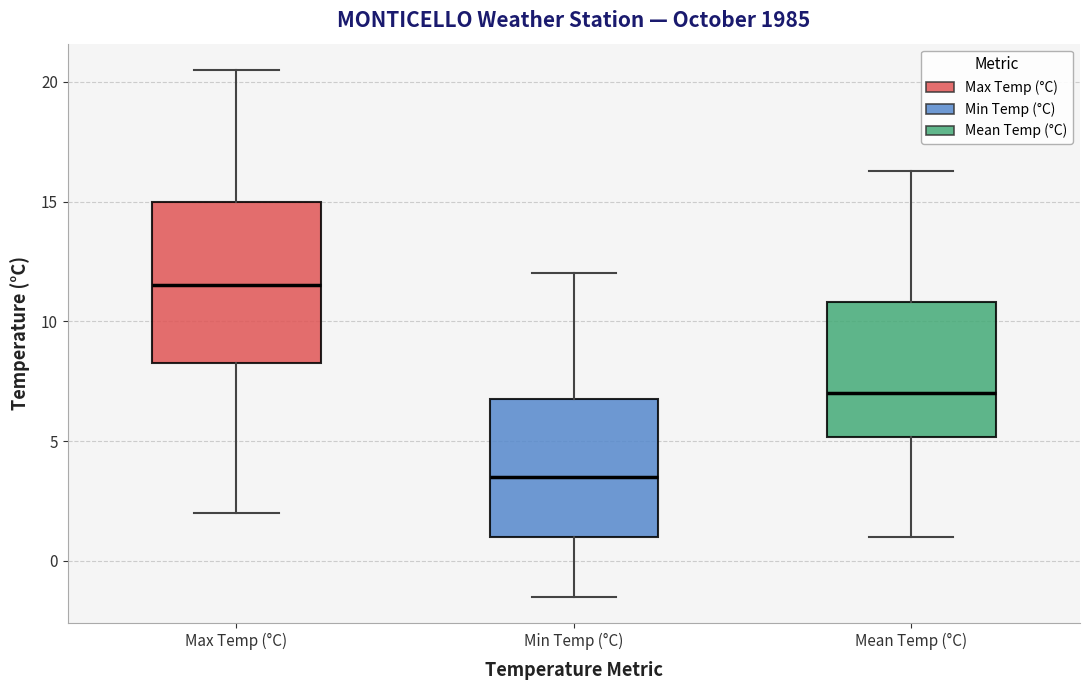

Which box is the tallest, from its lower edge to its upper edge?

Max Temp (°C)